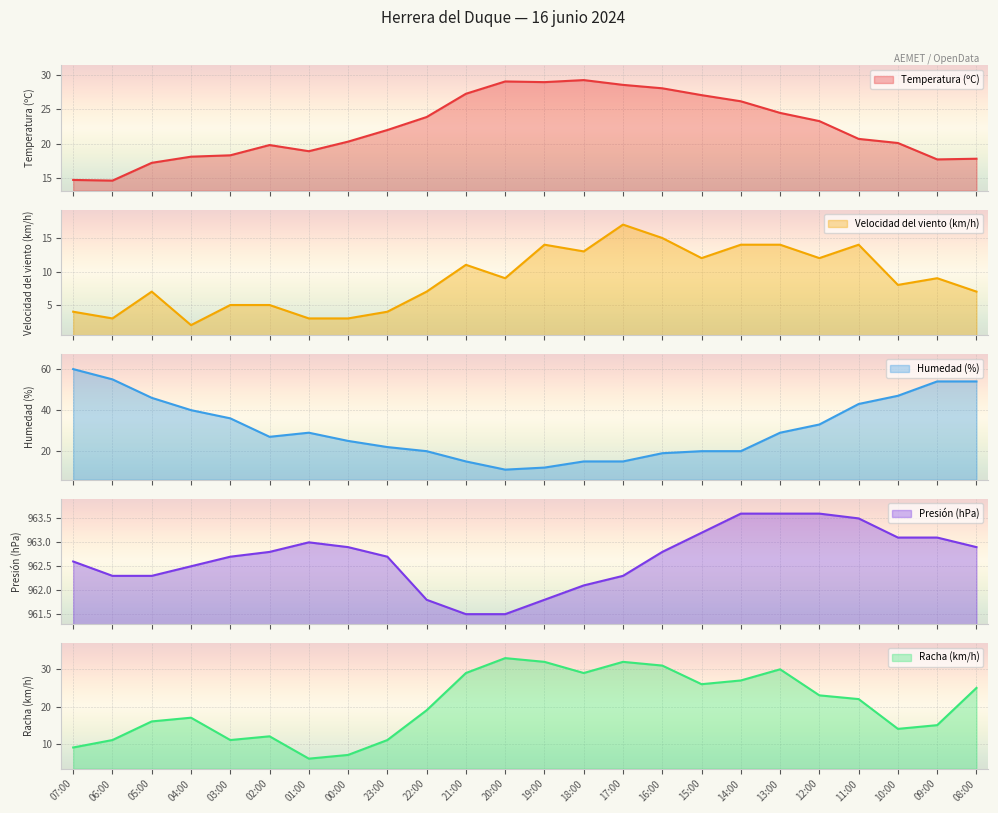

Which series has the widest spread of values?

Humedad (%)